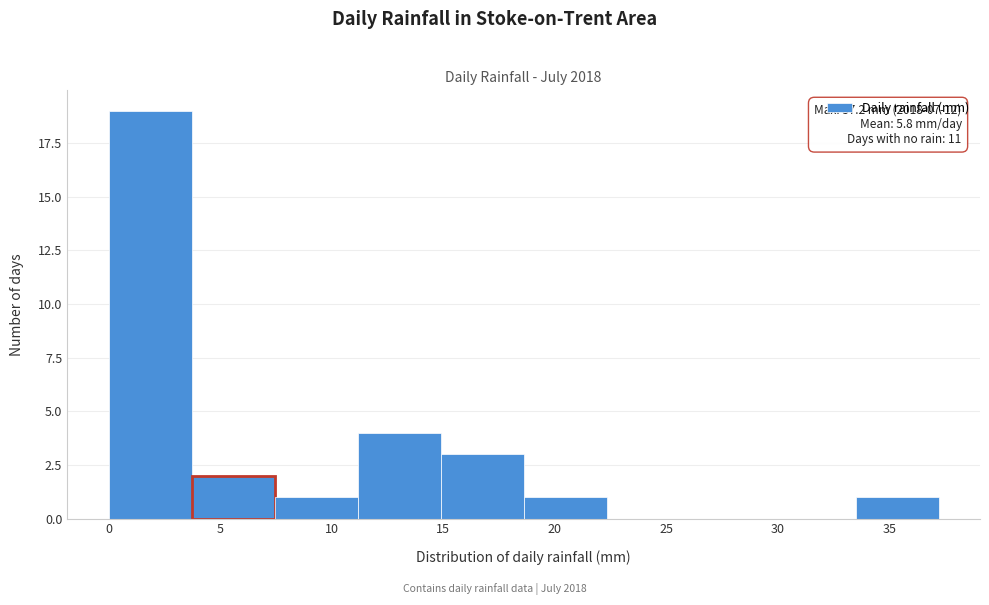

Which range on the x-axis has the tallest bar?

0.0 to 3.5